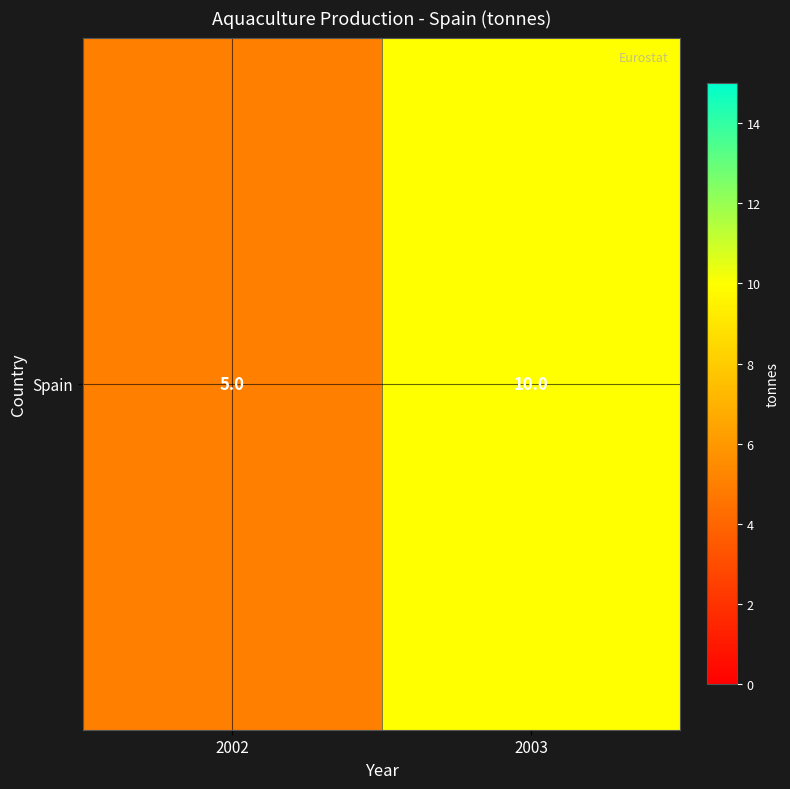

What is the ratio of the value at 2003 to the value at 2002?

2.0